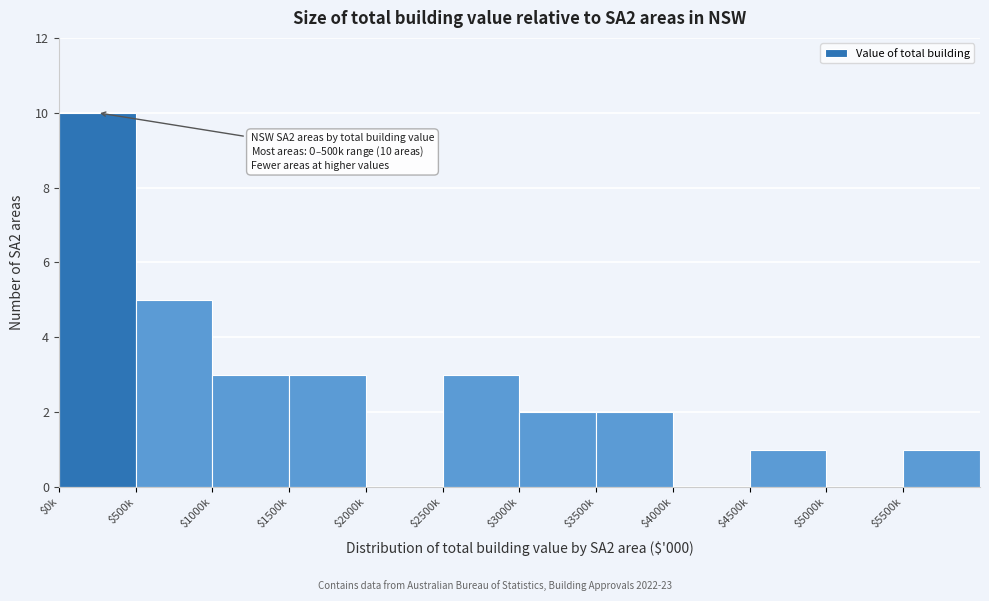

The chart shows a value of 2 at $3000k. True or false?

True